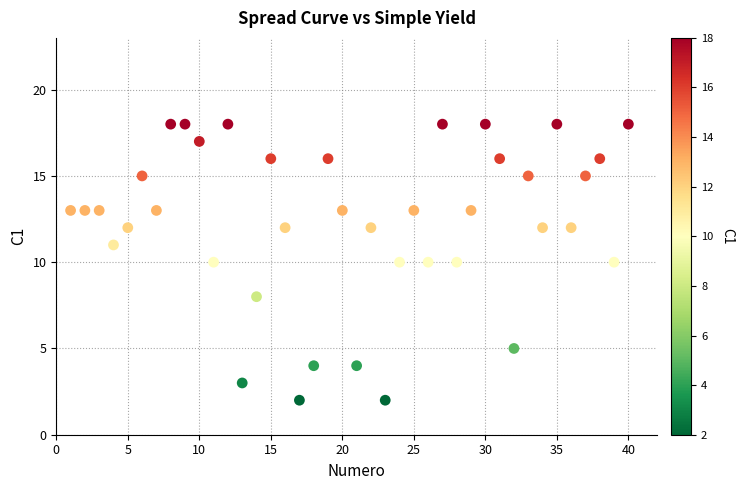

What is the range of Y values (max minus min)?

16